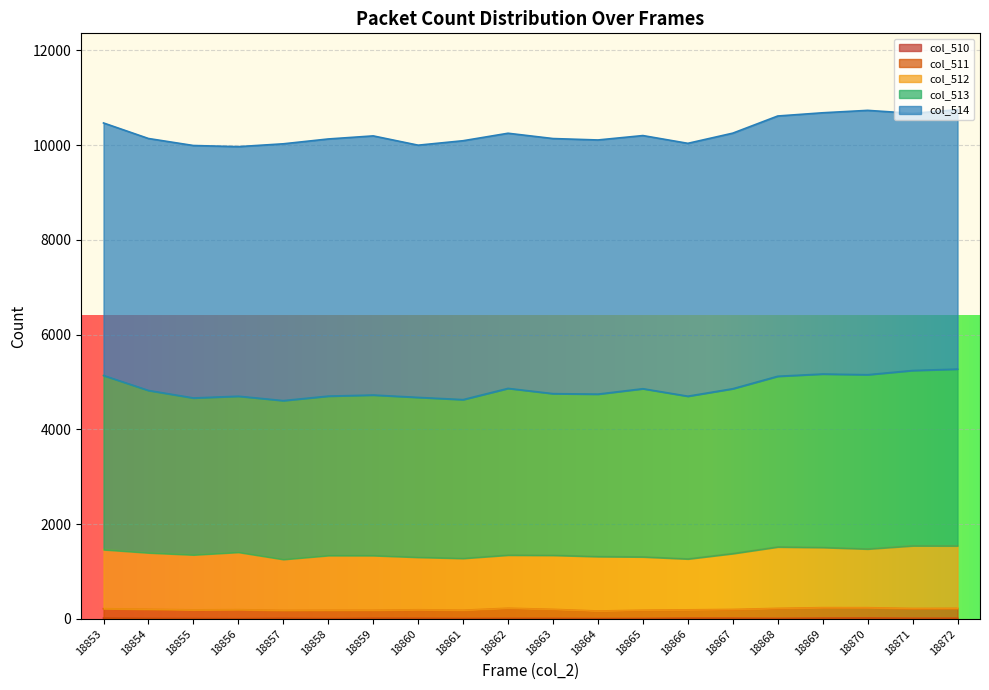

Where is the first local maximum for col_512?

18856